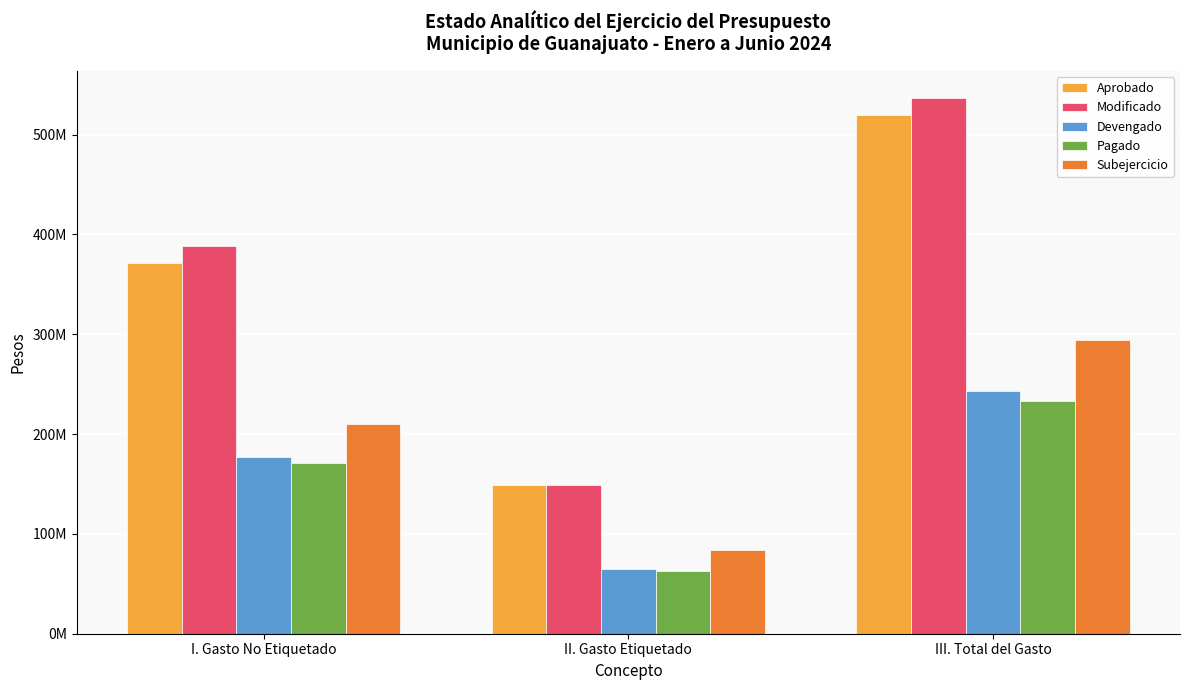

Does the chart contain any negative values?

No